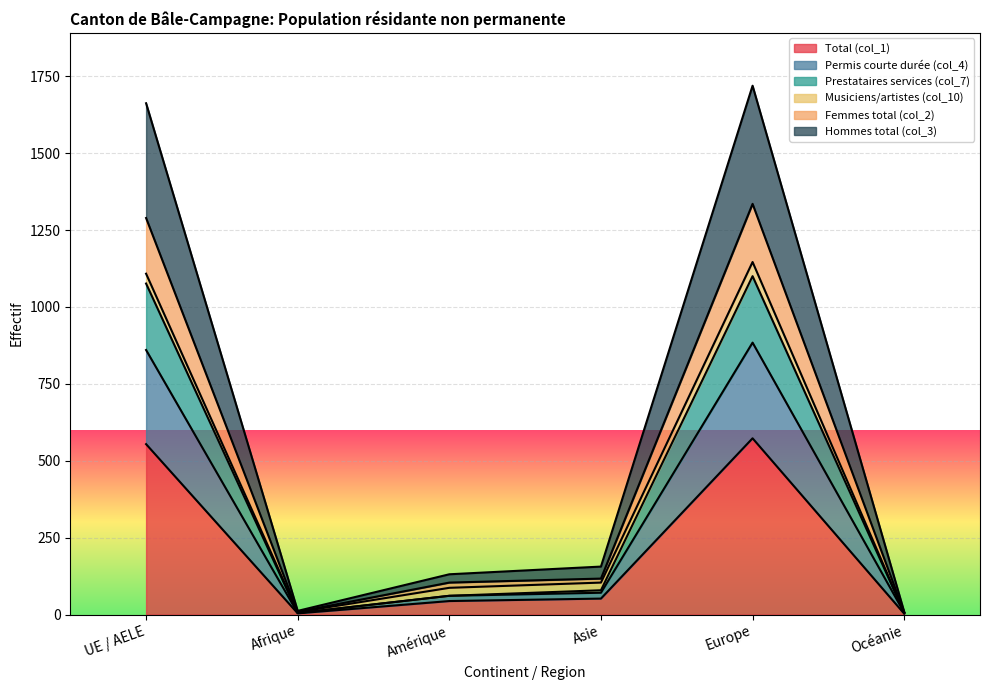

True or false: Total (col_1) has a value of 44 at Amérique.

True